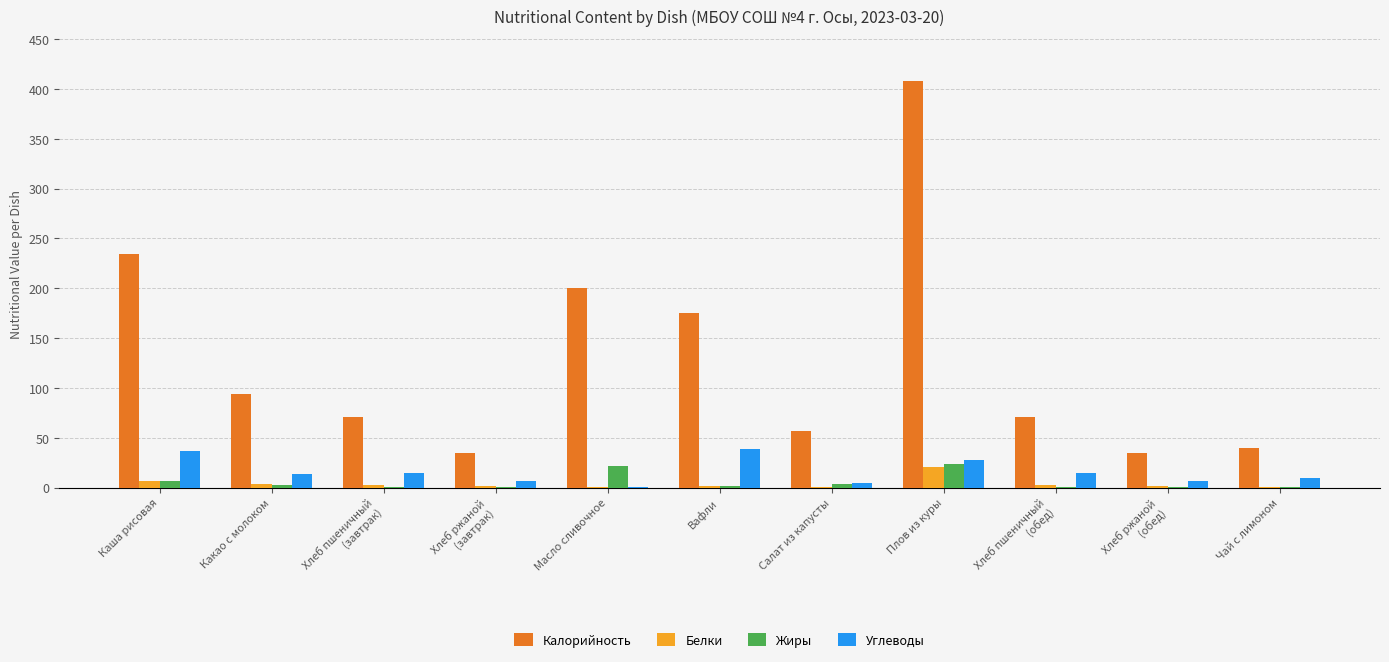

The value of Жиры at Плов из куры is 23.8. True or false?

True